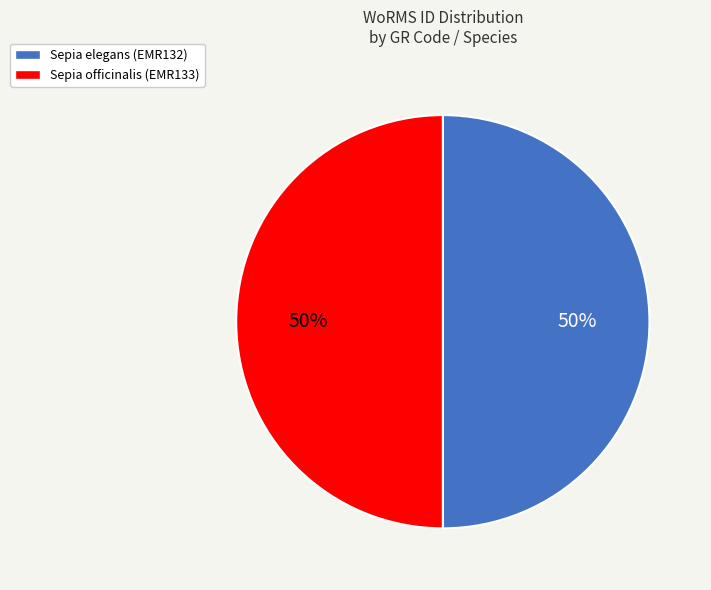

True or false: Sepia officinalis (EMR133) accounts for 39% of the total.

False